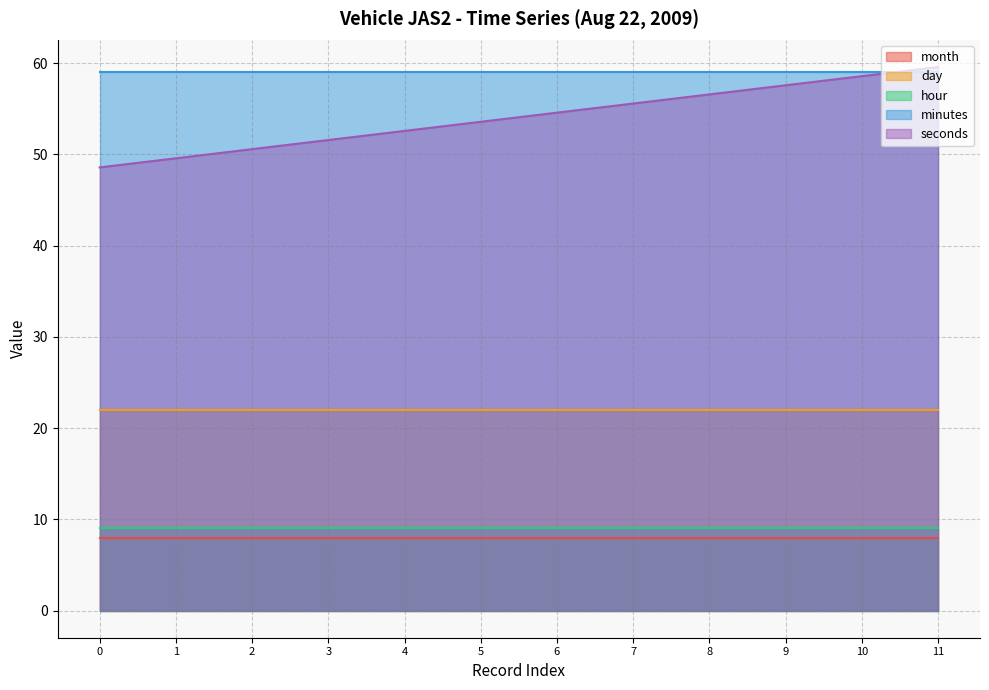

True or false: month has more than 2 interior local peaks.

False